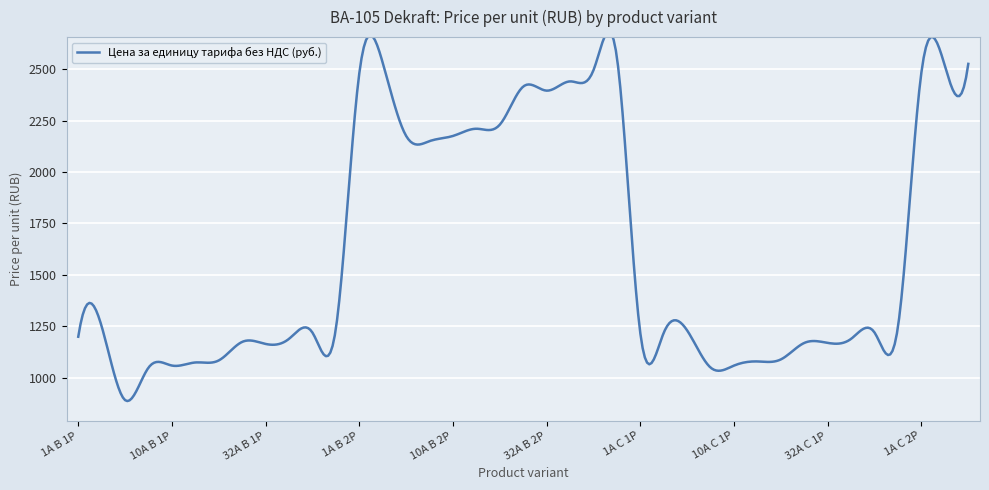

How many points are higher than both their immediate neighbors (excluding endpoints)?

6